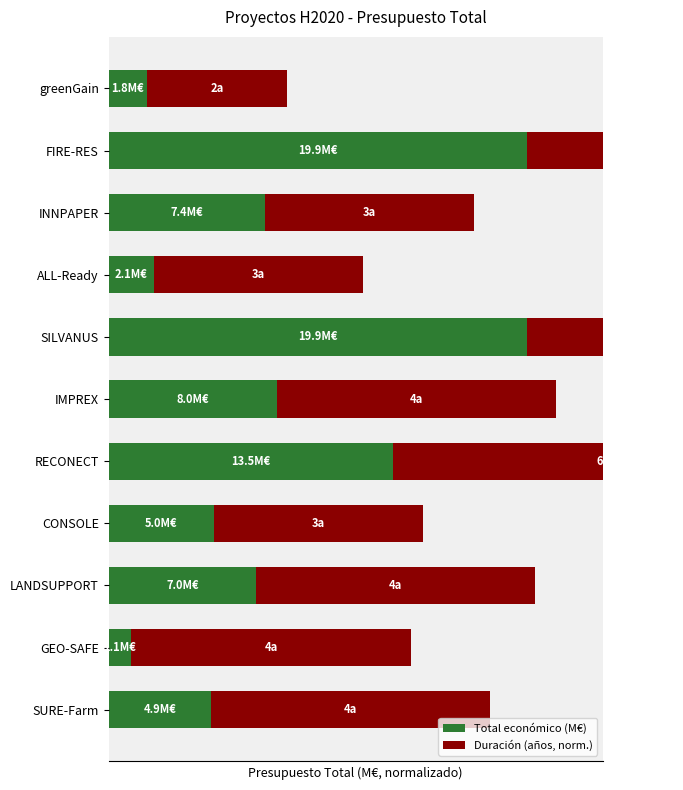

What is the difference between the maximum and minimum values in the Duración (años, norm.) series?

13.3